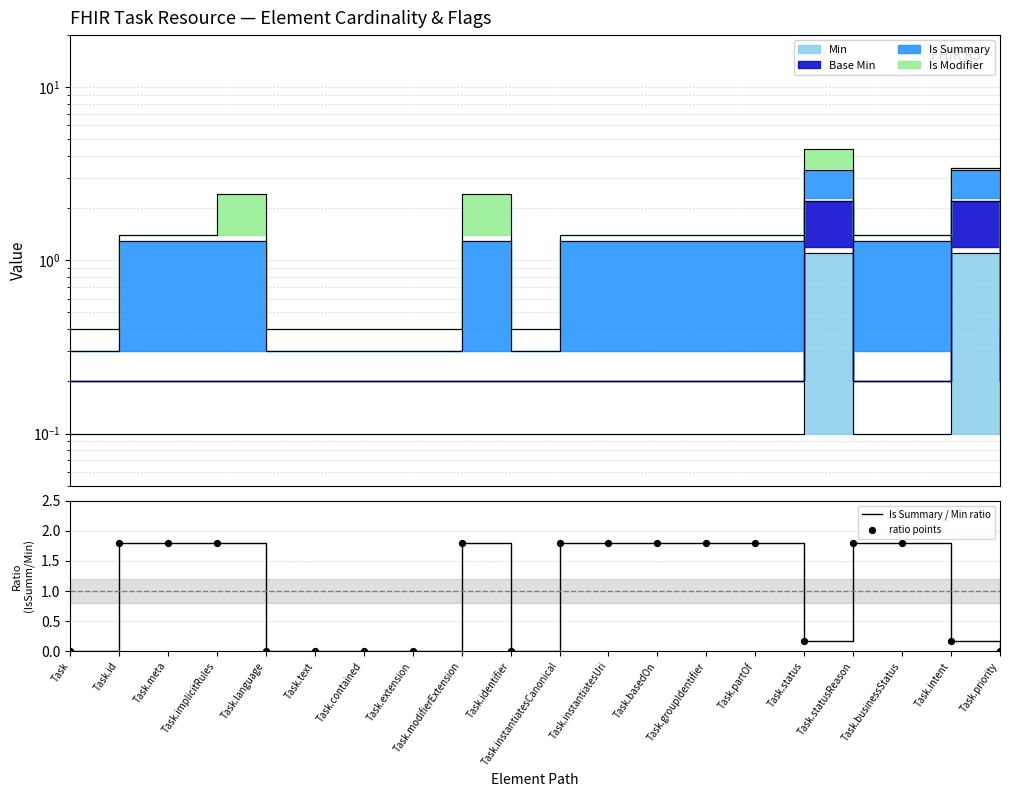

What is the total value across all series at Task.groupIdentifier?

3.6